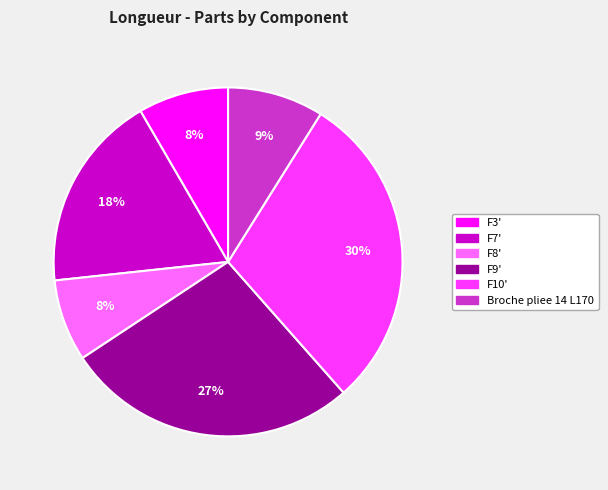

What is the largest slice in the pie chart?

F10'